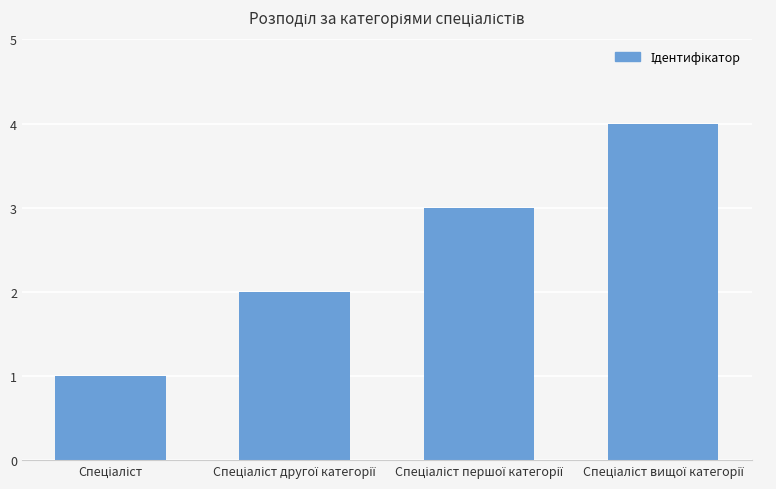

What is the maximum value shown in the chart?

4